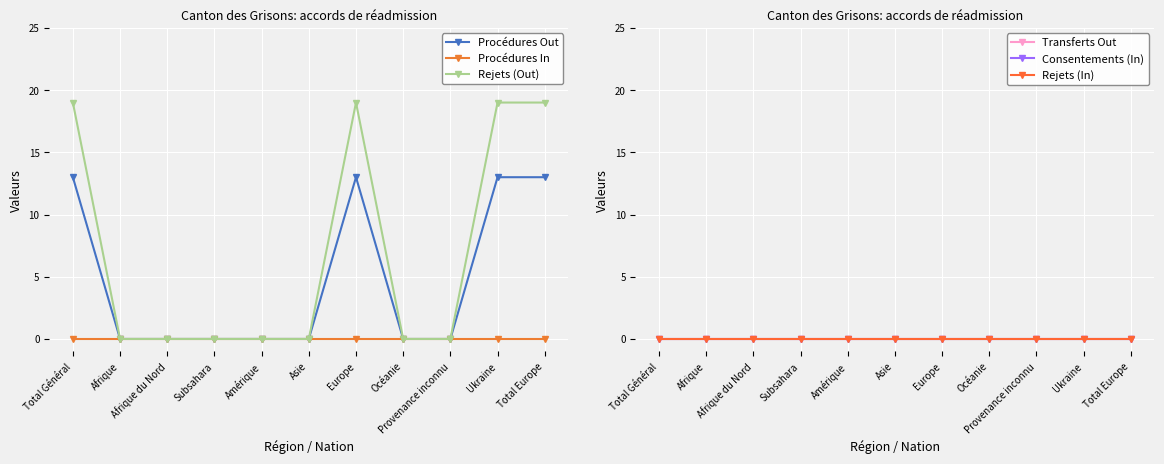

Rank the series at Asie from highest to lowest value.

Procédures Out, Procédures In, Rejets (Out), Transferts Out, Consentements (In), Rejets (In)